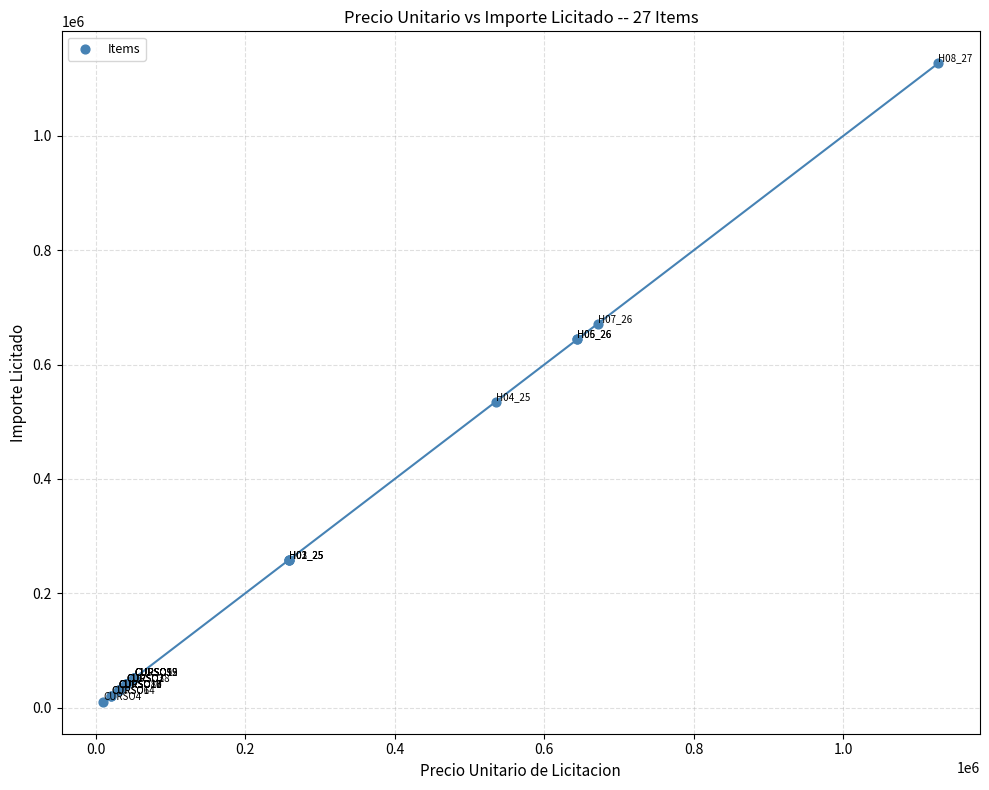

What Y value in the scatter plot is closest to 568610?

534750